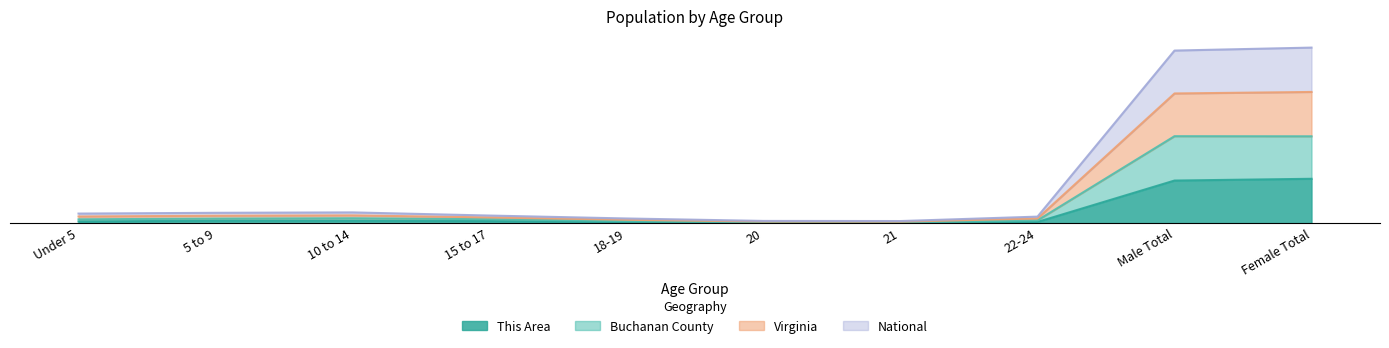

True or false: National has more than 2 points higher than both neighbors.

False